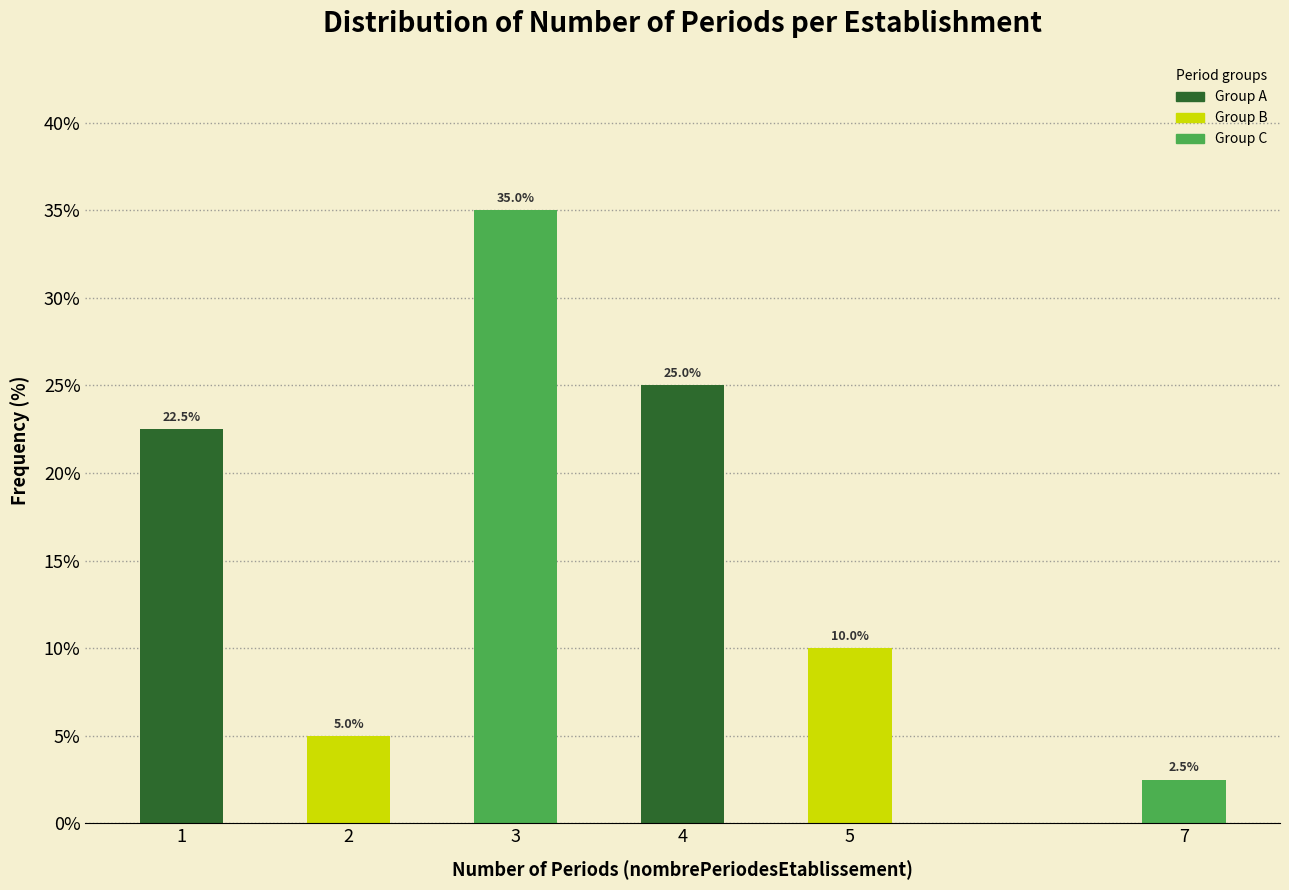

Reading left to right, transcribe all the data shown in this chart.

1=22.5	2=5.0	3=35.0	4=25.0	5=10.0	7=2.5